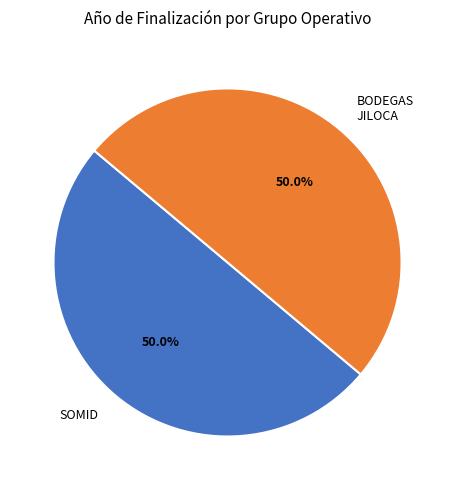

Count the number of slices in the pie.

2